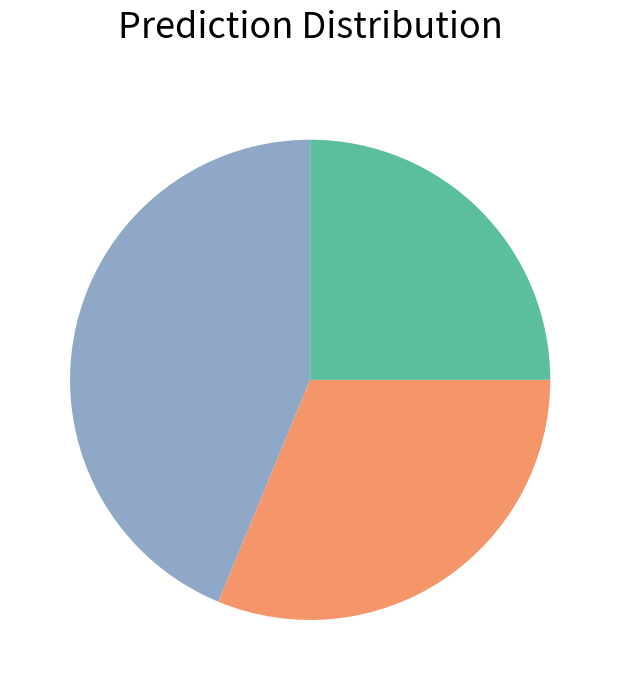

Is there any slice that represents more than half of the pie?

No